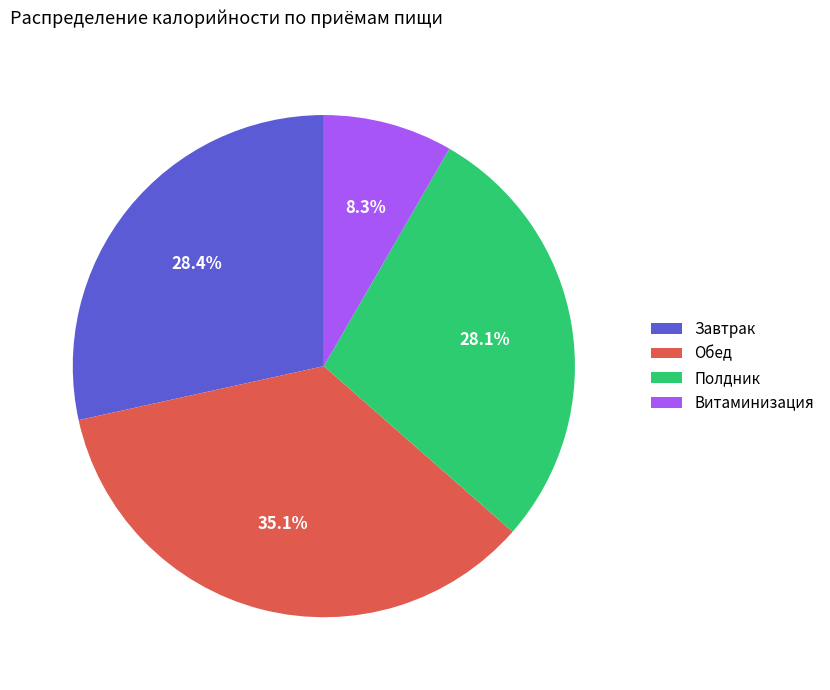

What is the smallest slice in the pie chart?

Витаминизация